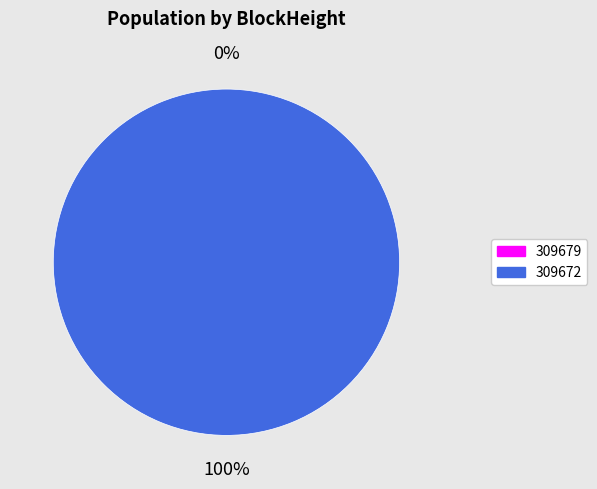

True or false: 309679 accounts for 0% of the total.

True